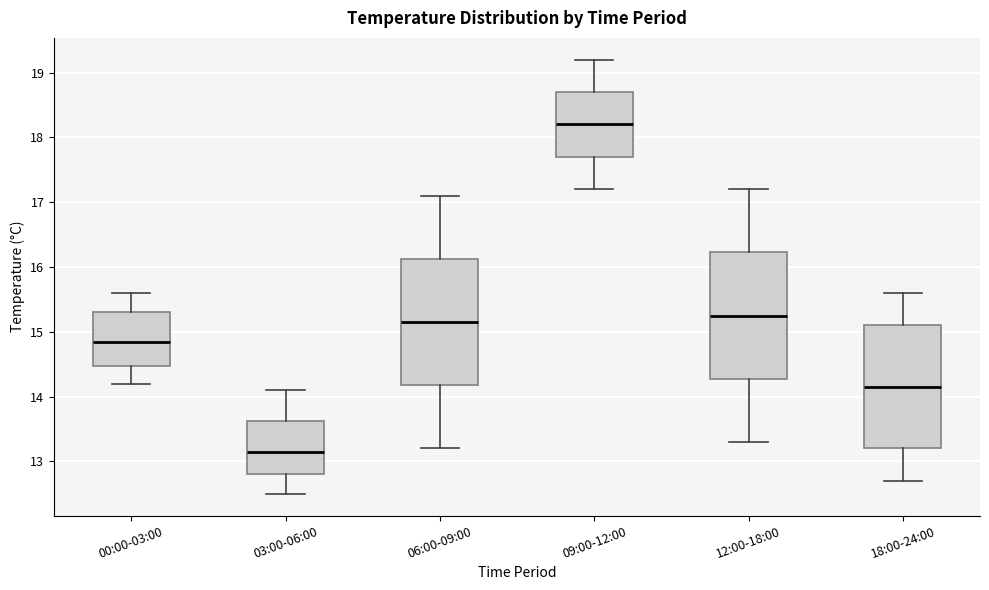

Where is the upper edge of the box for 00:00-03:00 on the y-axis? The values are not printed on the chart, so give them approximately, as read against the axis.

15.3